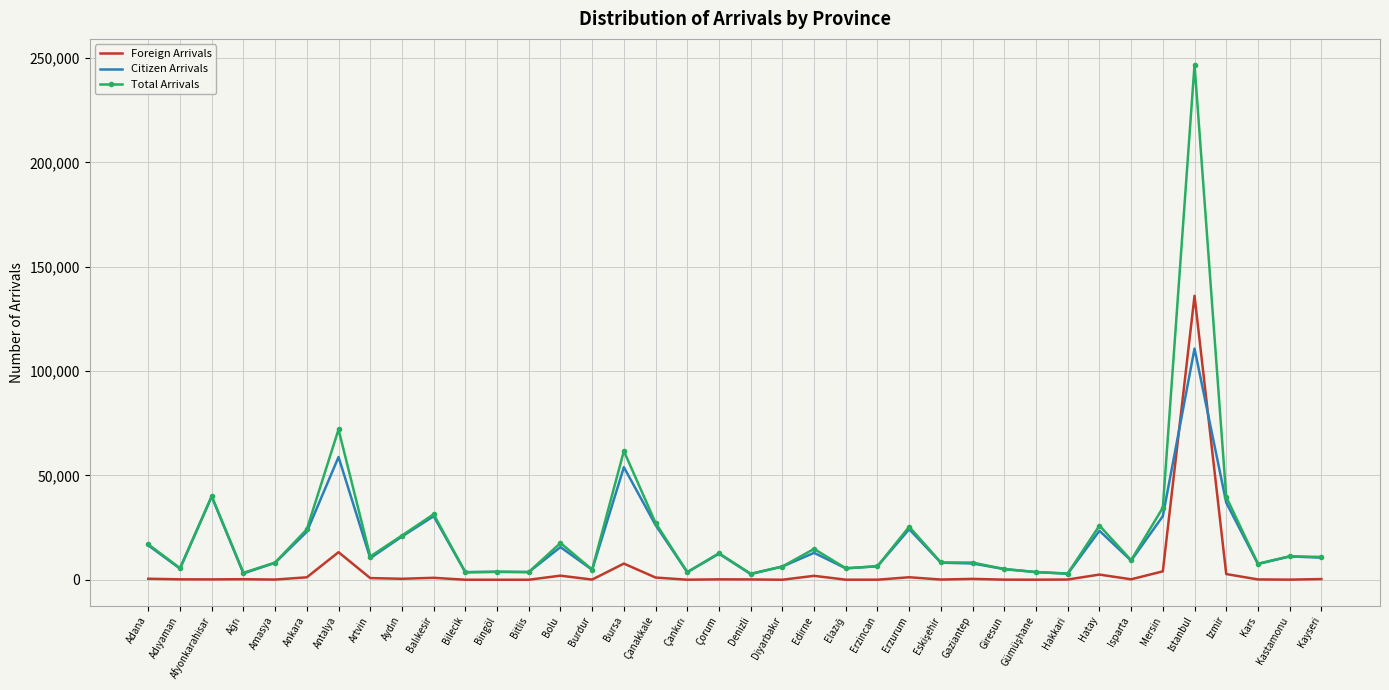

Is it true that Total Arrivals equals 27254 at Çanakkale?

True